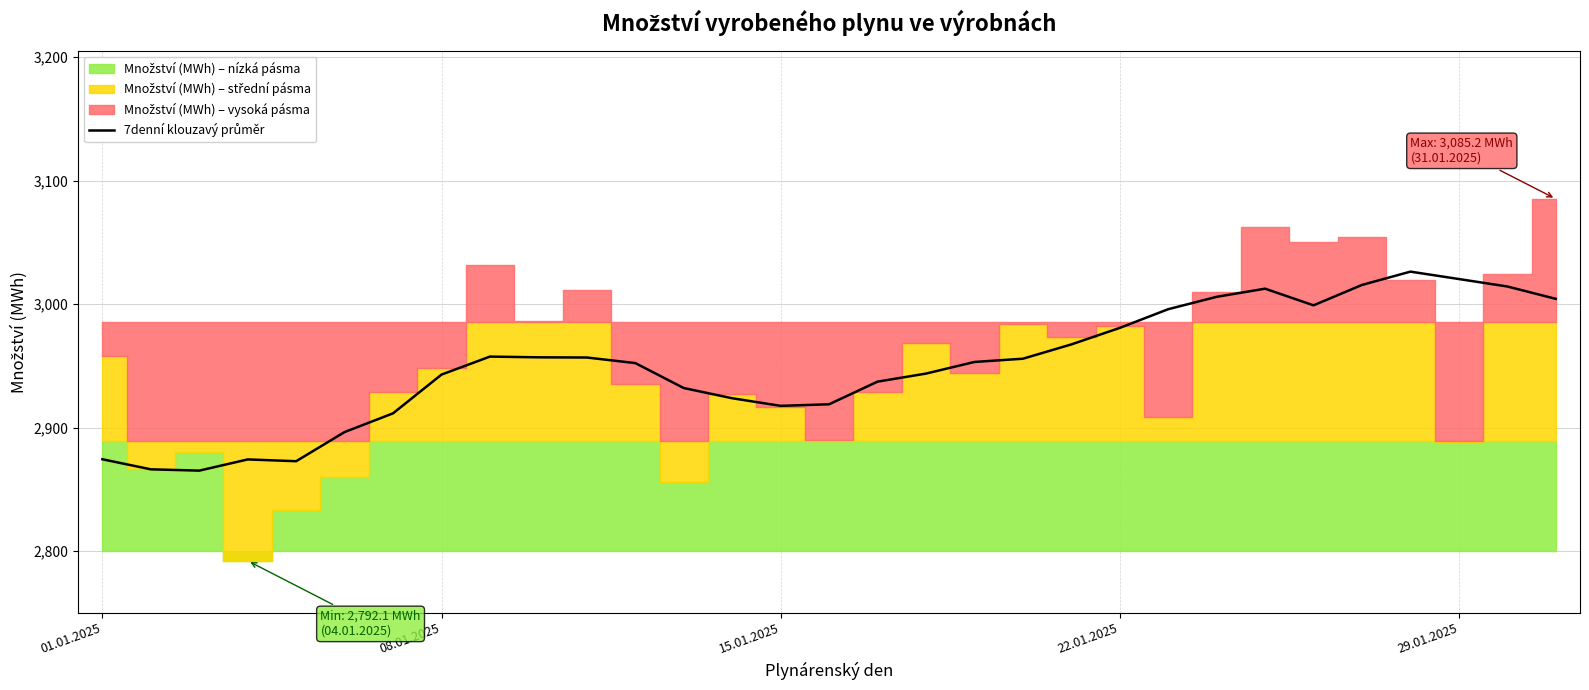

How many lines are shown in the chart?

1